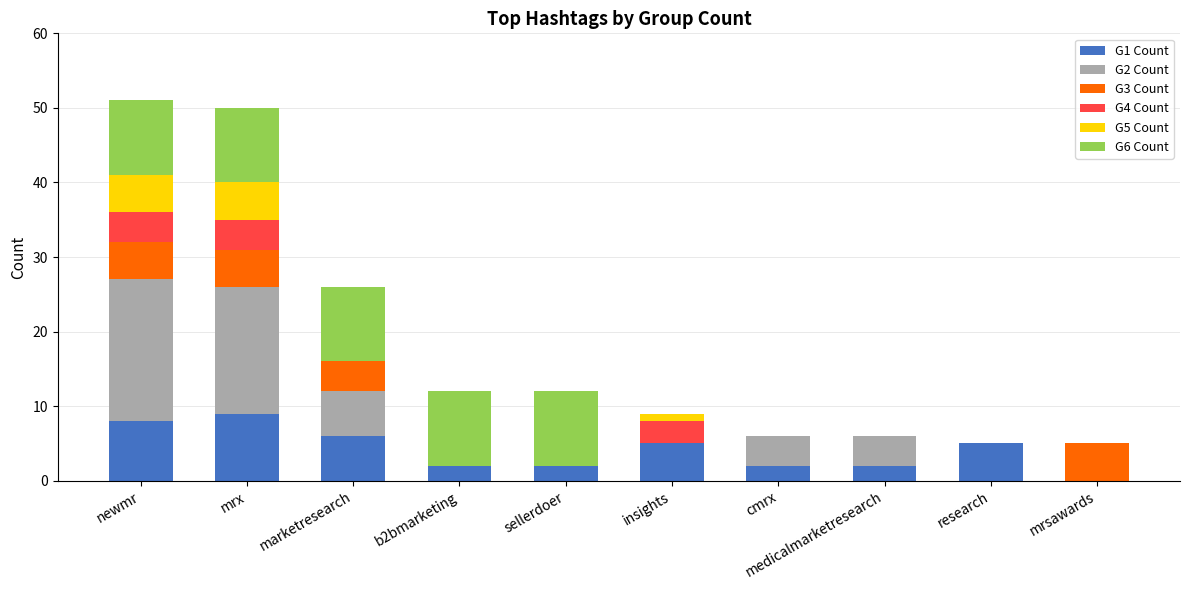

What is the total value across all series at marketresearch?

26